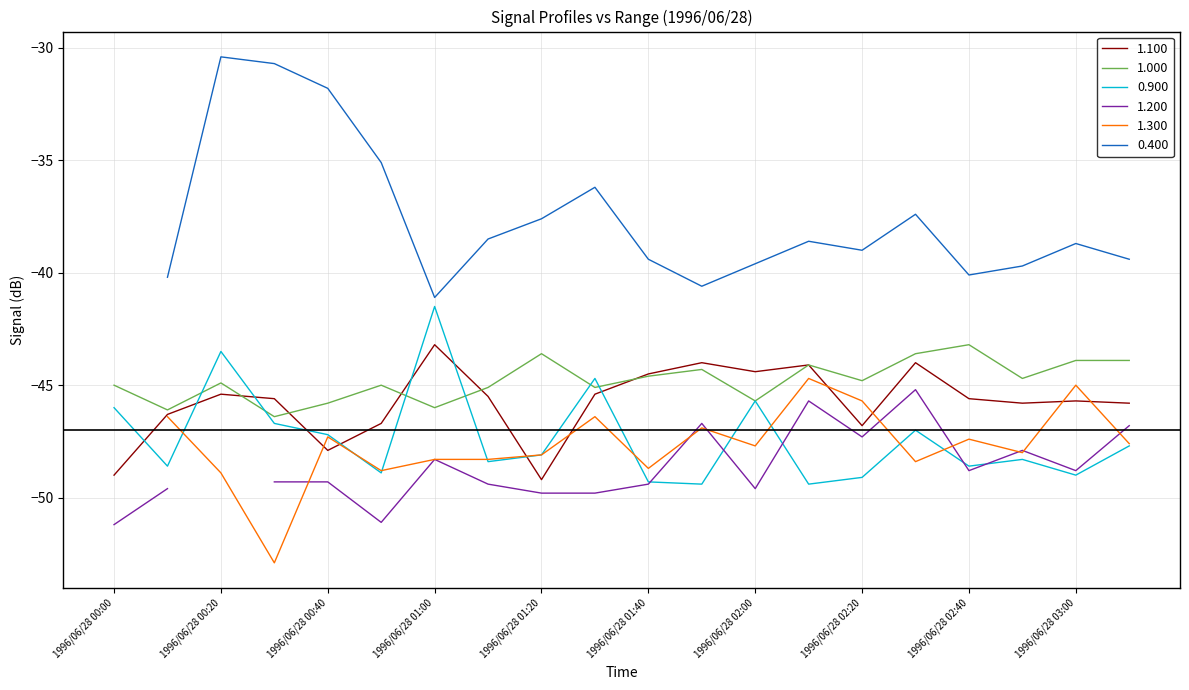

What position from the right is 1996/06/28 00:10?

19